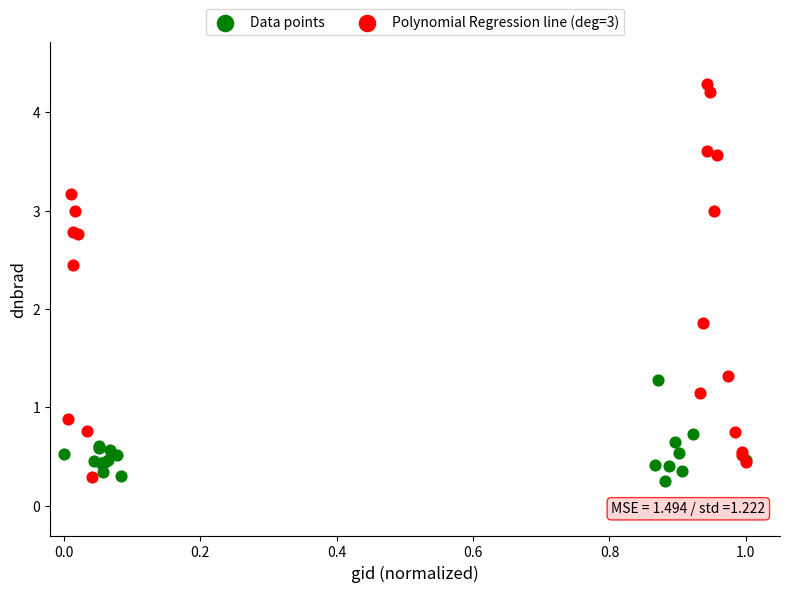

Which series has the widest spread of Y values?

Polynomial Regression line (deg=3)